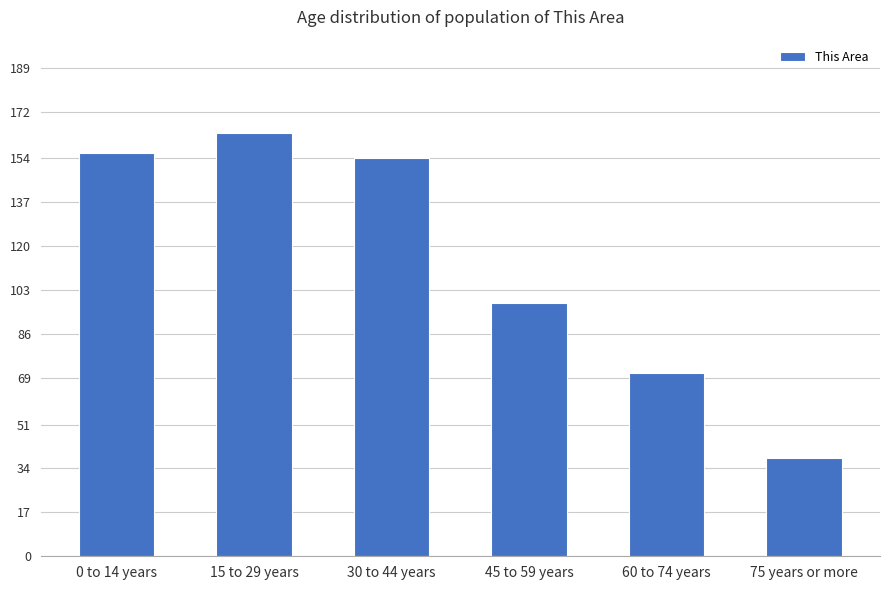

Reading left to right, what are all the values shown in this chart?

156	164	154	98	71	38